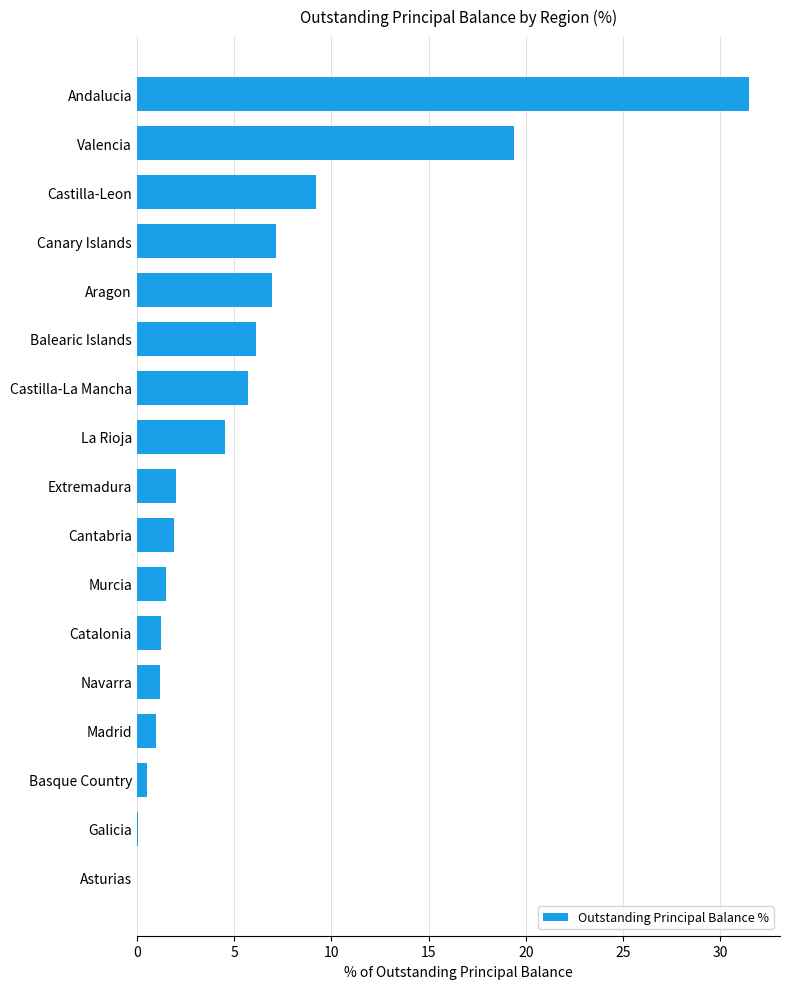

What is the sum of the values at Castilla-Leon and Andalucia?

40.7